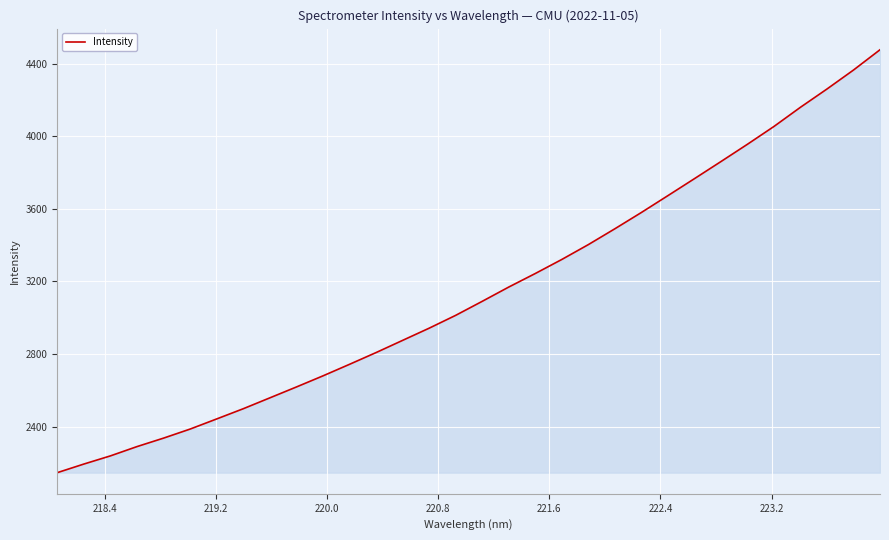

What is the greatest value displayed?

4477.2